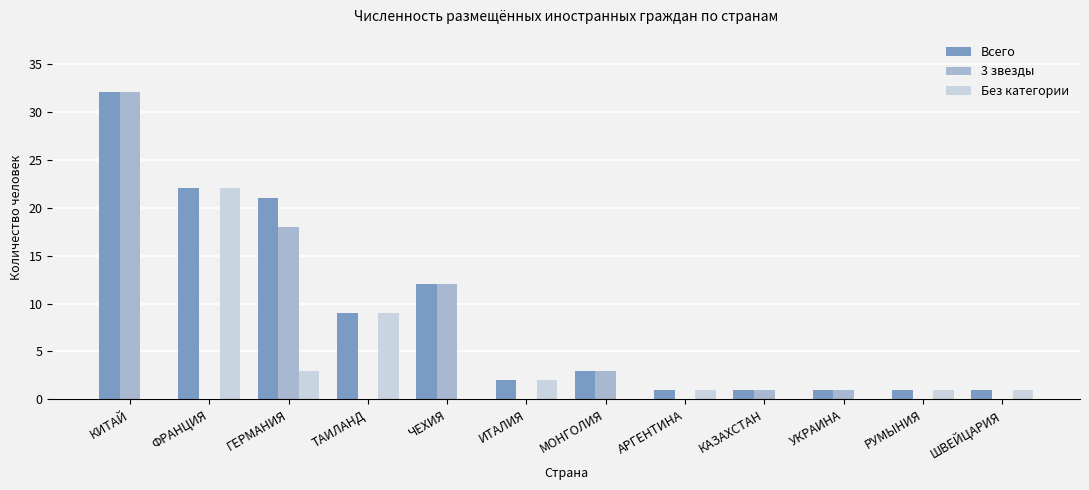

What is the highest value of the Без категории series?

22